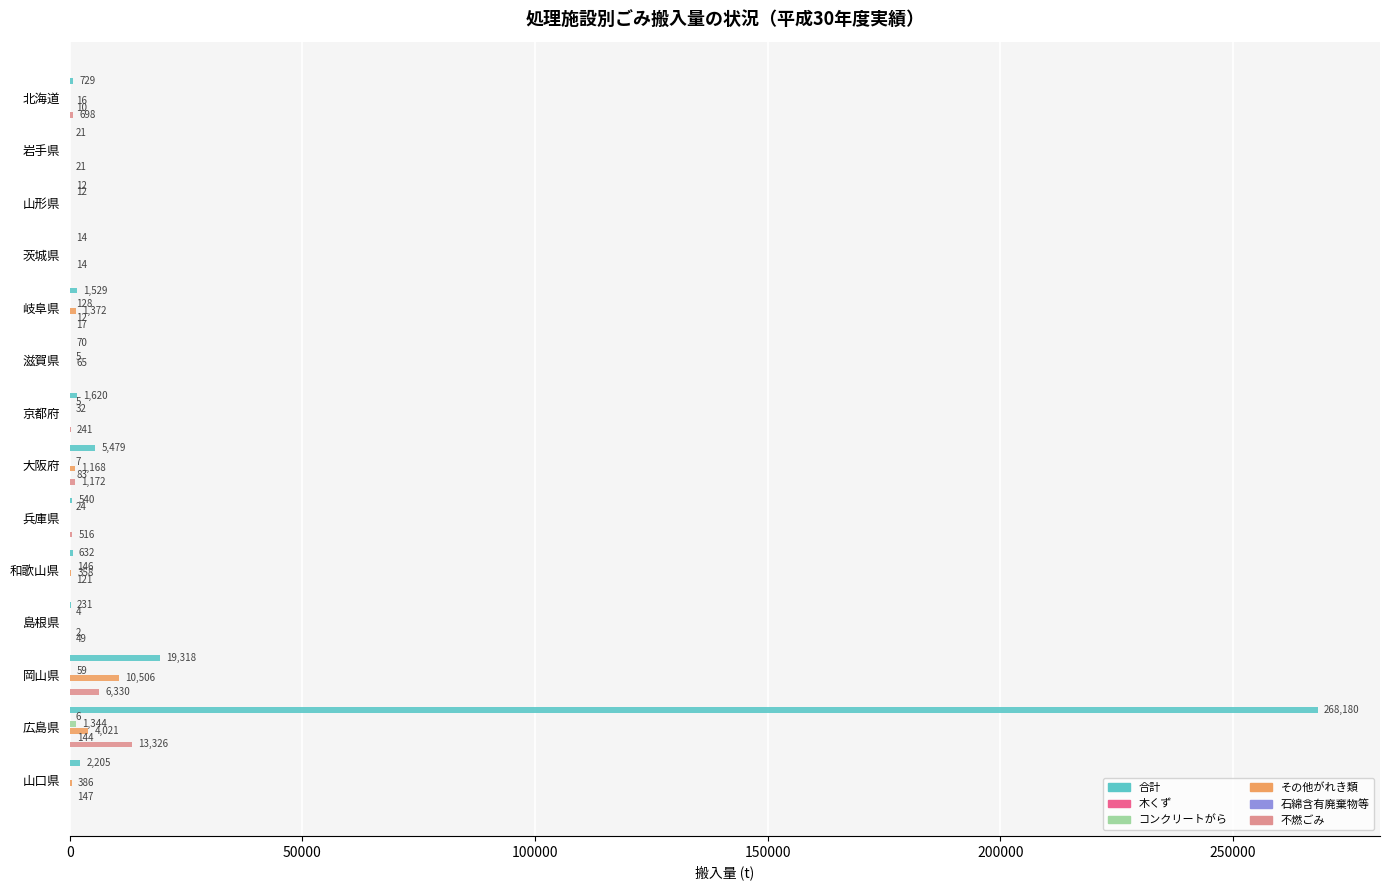

What is the sum of the 合計 values at 滋賀県 and 岡山県?

19388